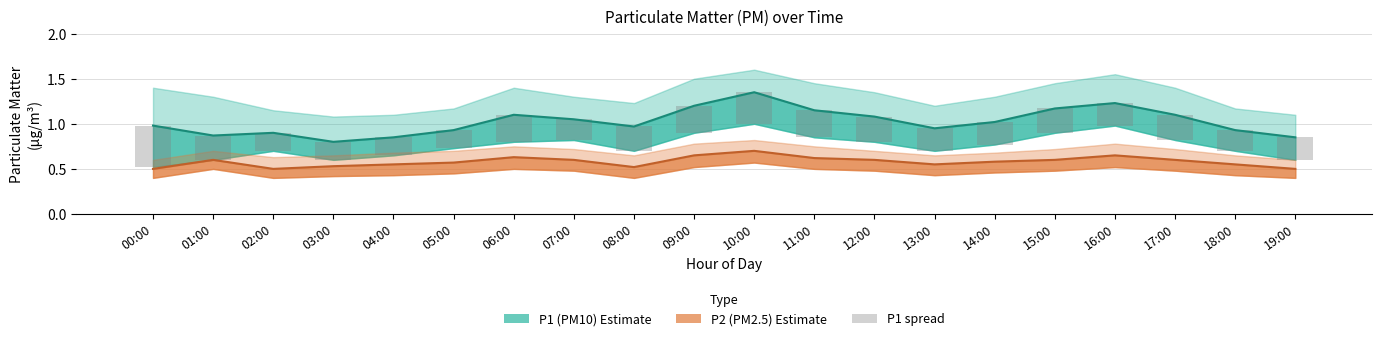

Reading left to right, transcribe all the data shown in this chart.

P1 (PM10): 00:00=1.0	01:00=0.9	02:00=0.9	03:00=0.8	04:00=0.8	05:00=0.9	06:00=1.1	07:00=1.1	08:00=1.0	09:00=1.2	10:00=1.4	11:00=1.1	12:00=1.1	13:00=0.9	14:00=1.0	15:00=1.2	16:00=1.2	17:00=1.1	18:00=0.9	19:00=0.8
P2 (PM2.5): 00:00=0.5	01:00=0.6	02:00=0.5	03:00=0.5	04:00=0.6	05:00=0.6	06:00=0.6	07:00=0.6	08:00=0.5	09:00=0.7	10:00=0.7	11:00=0.6	12:00=0.6	13:00=0.6	14:00=0.6	15:00=0.6	16:00=0.7	17:00=0.6	18:00=0.6	19:00=0.5
P1 spread (bar): 00:00=0.5	01:00=0.3	02:00=0.2	03:00=0.2	04:00=0.2	05:00=0.2	06:00=0.3	07:00=0.2	08:00=0.3	09:00=0.3	10:00=0.4	11:00=0.3	12:00=0.3	13:00=0.2	14:00=0.2	15:00=0.3	16:00=0.2	17:00=0.3	18:00=0.2	19:00=0.2